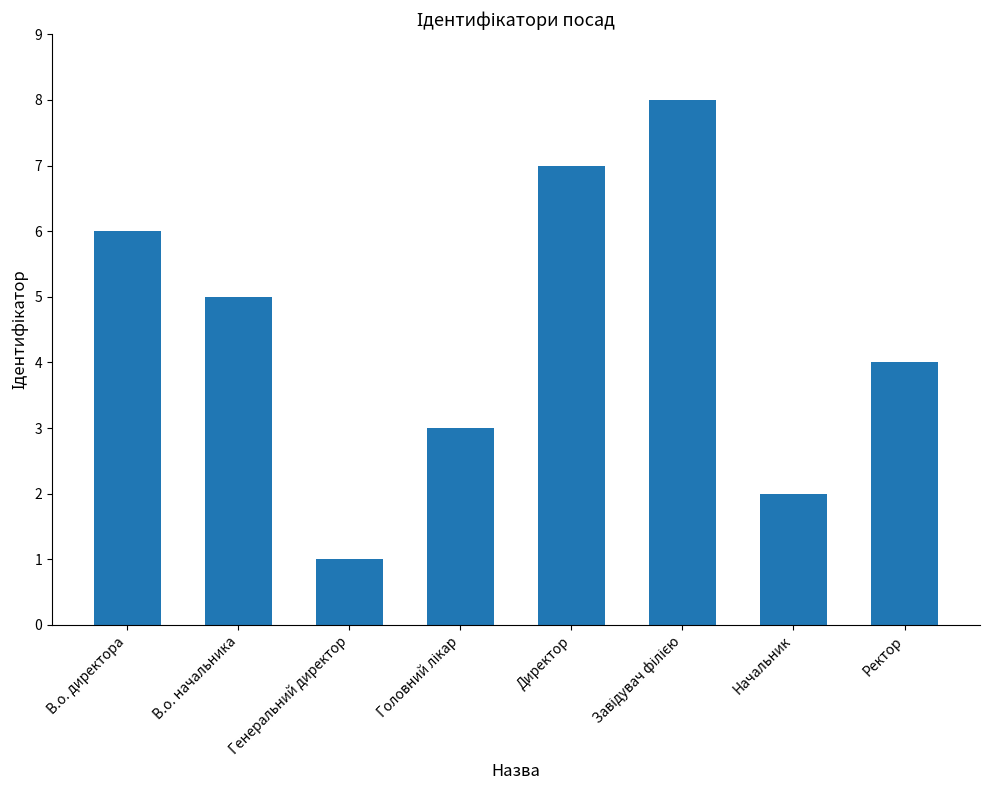

Does the chart contain any negative values?

No